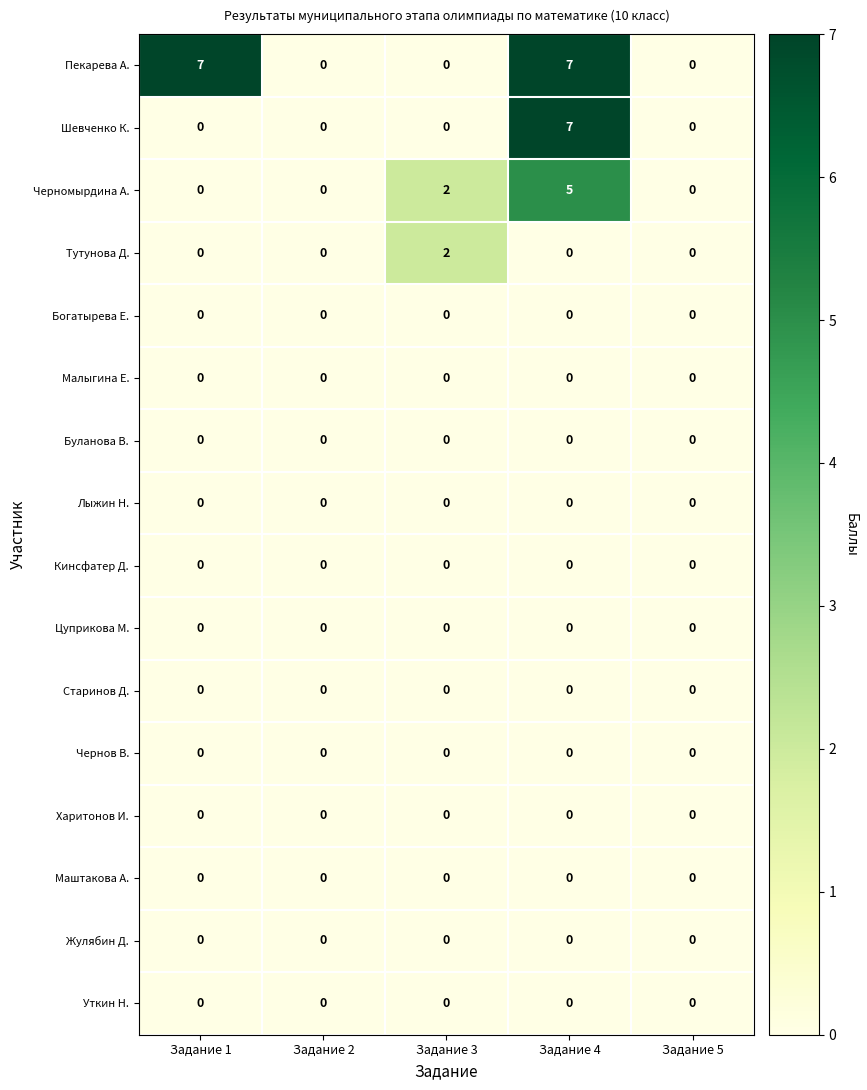

How many data points in Пекарева А. are above 0?

2